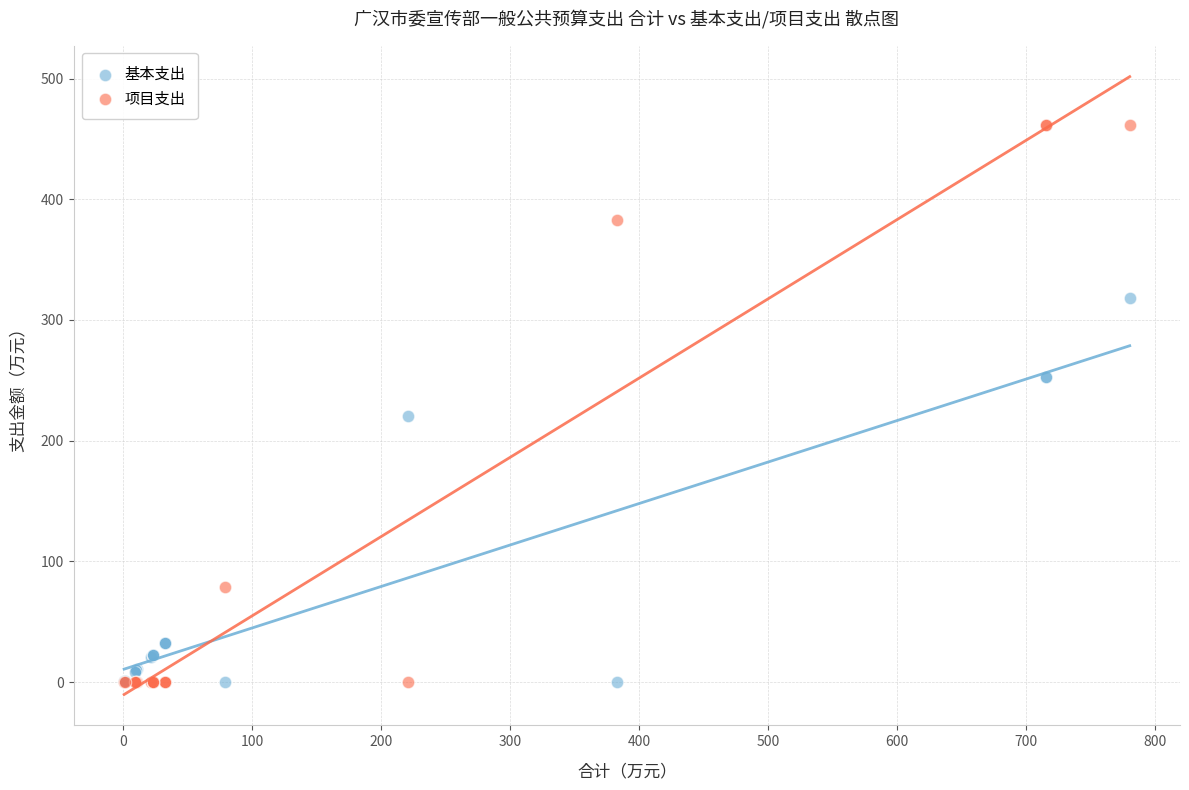

In the 项目支出 series, what Y value is closest to 230?

78.8